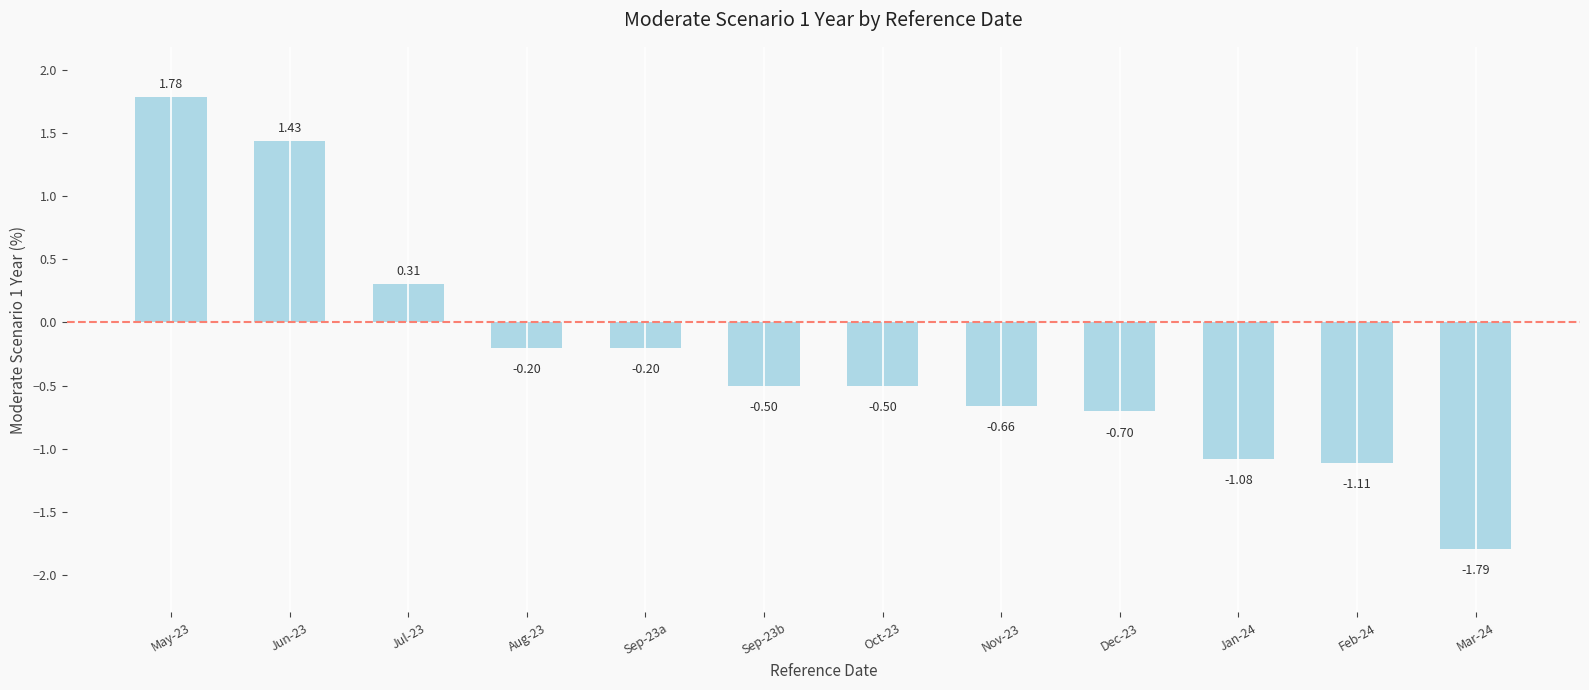

At which label does the data first exceed 0?

May-23